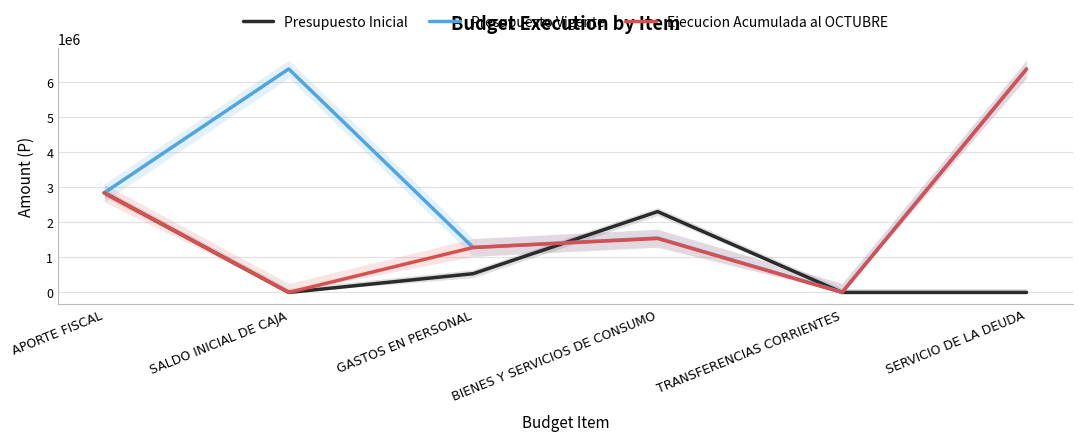

The value of Ejecucion Acumulada al OCTUBRE at APORTE FISCAL is 2845285. True or false?

True